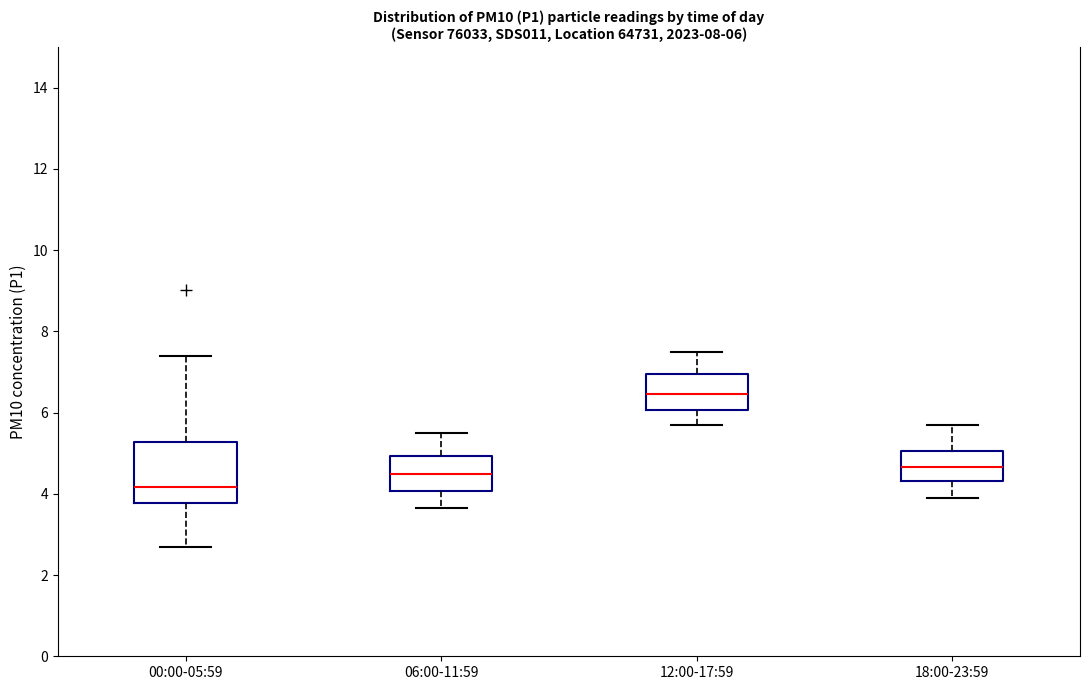

Which box's median line is the lowest?

00:00-05:59